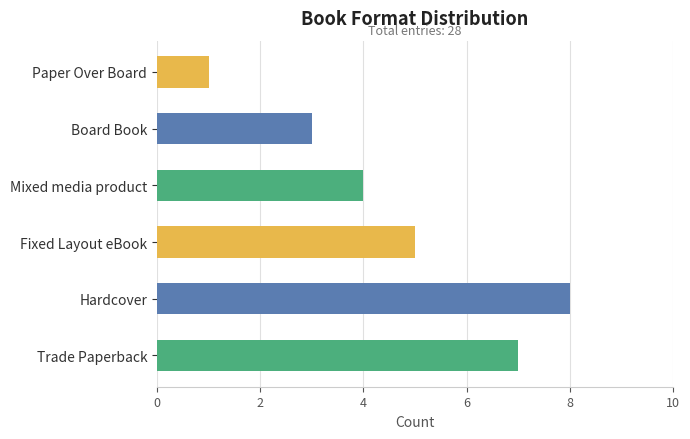

At which category does the chart reach its peak across all series?

Hardcover